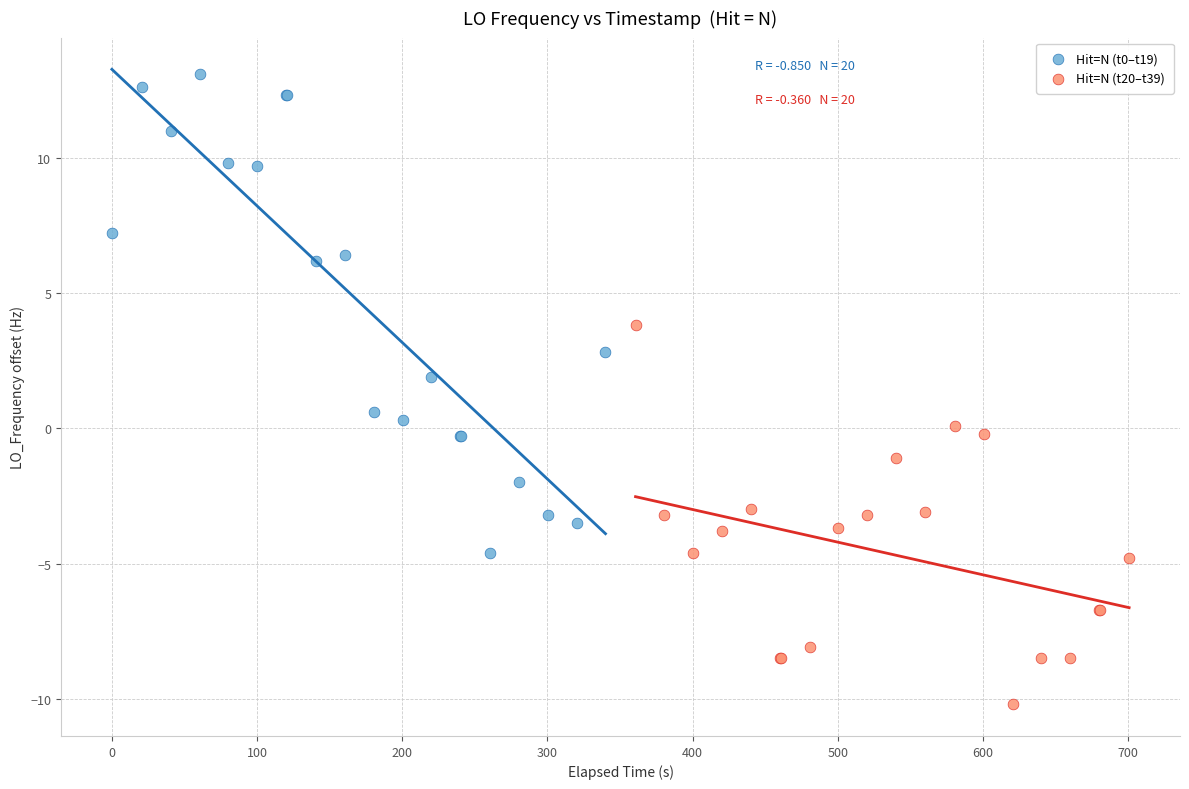

Which series reaches the minimum Y coordinate?

Hit=N (t20–t39)